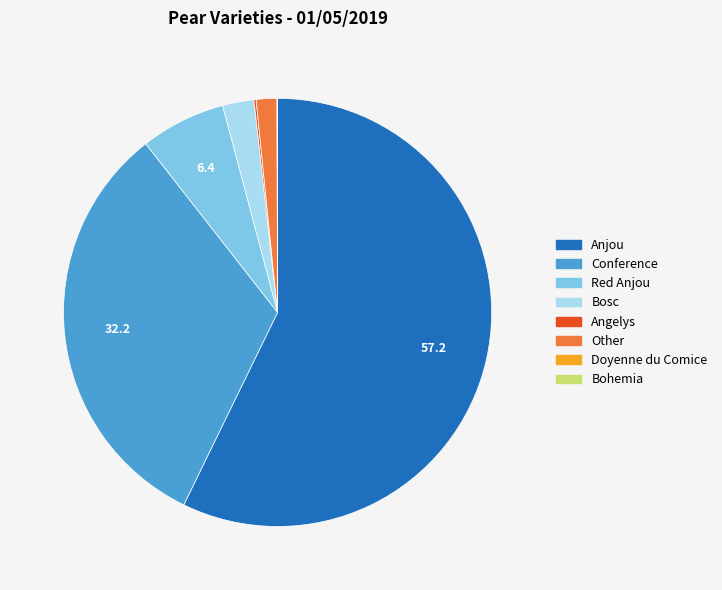

True or false: Other accounts for 2% of the total.

True